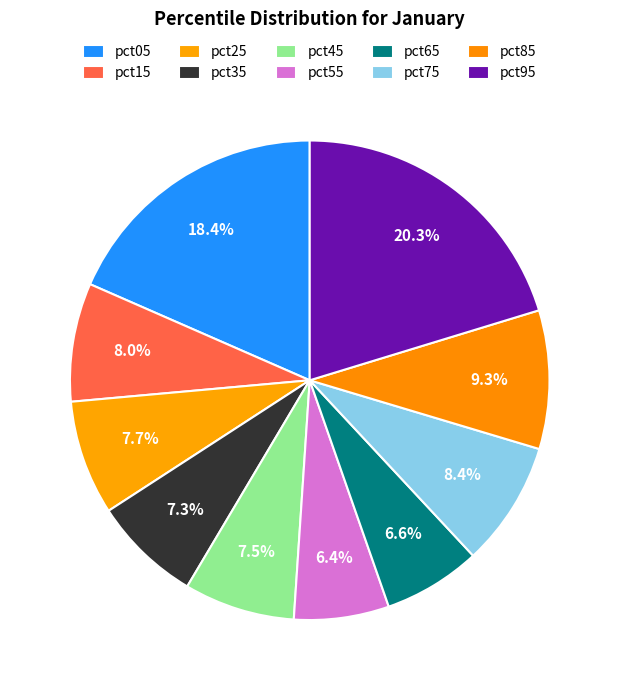

To the nearest percent, what percentage of the pie is pct95?

20%